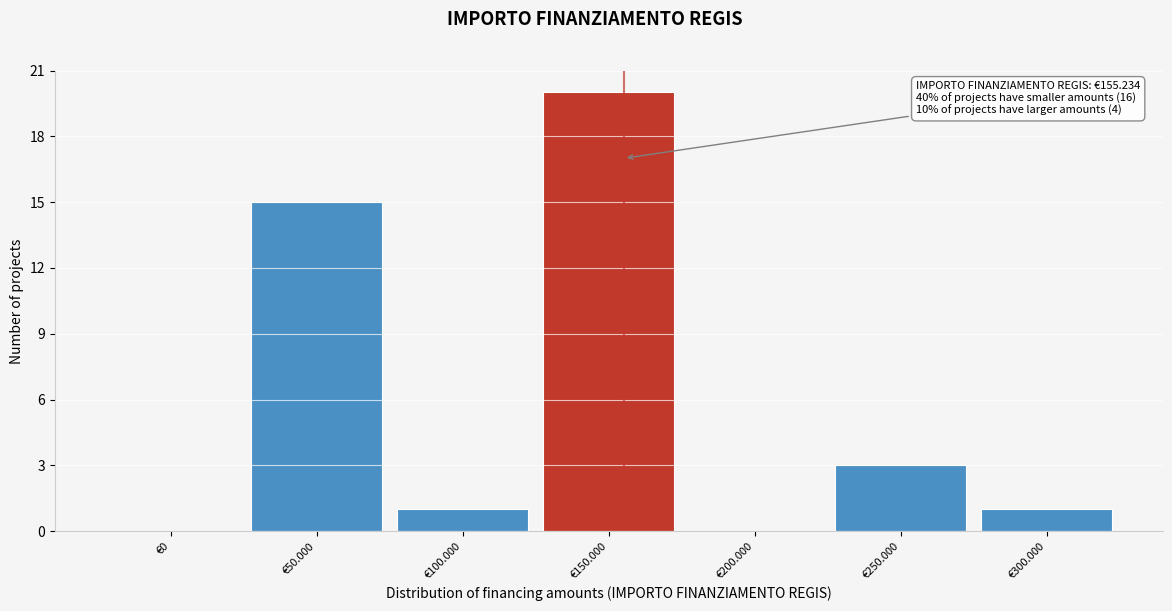

Reading left to right, what are all the values shown in this chart?

€0=0	€50.000=15	€100.000=1	€150.000=20	€200.000=0	€250.000=3	€300.000=1